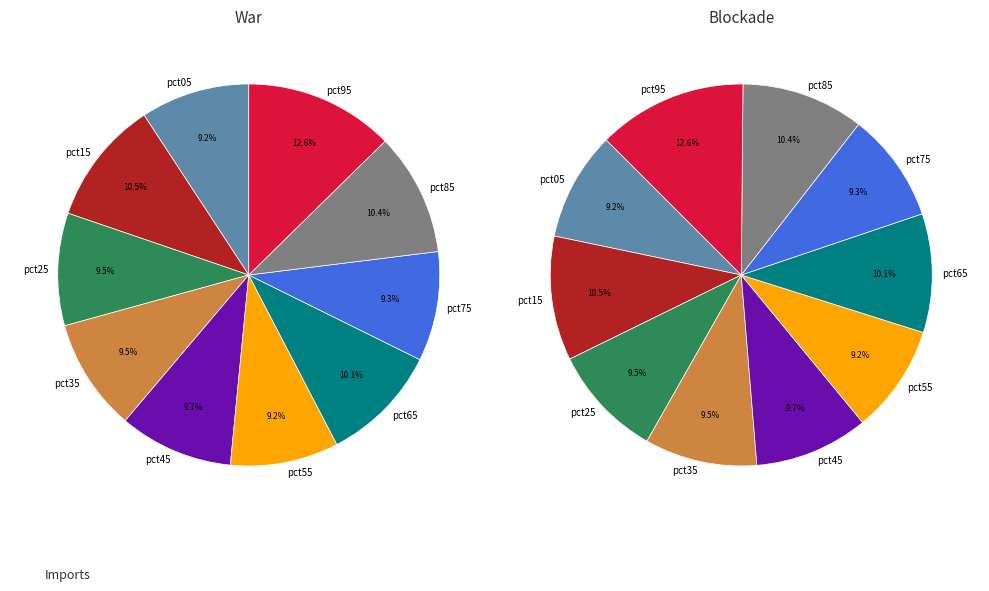

Combined, what portion of the pie is pct75 and pct55?

18.4%